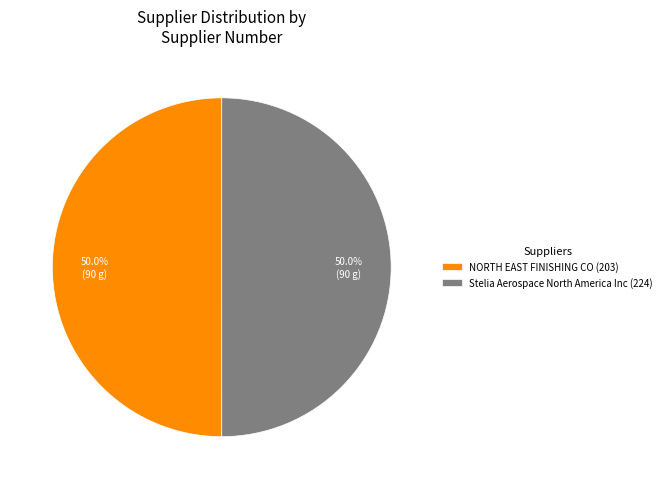

Approximately how many times larger is the value at NORTH EAST FINISHING CO (203) compared to Stelia Aerospace North America Inc (224)?

1.0